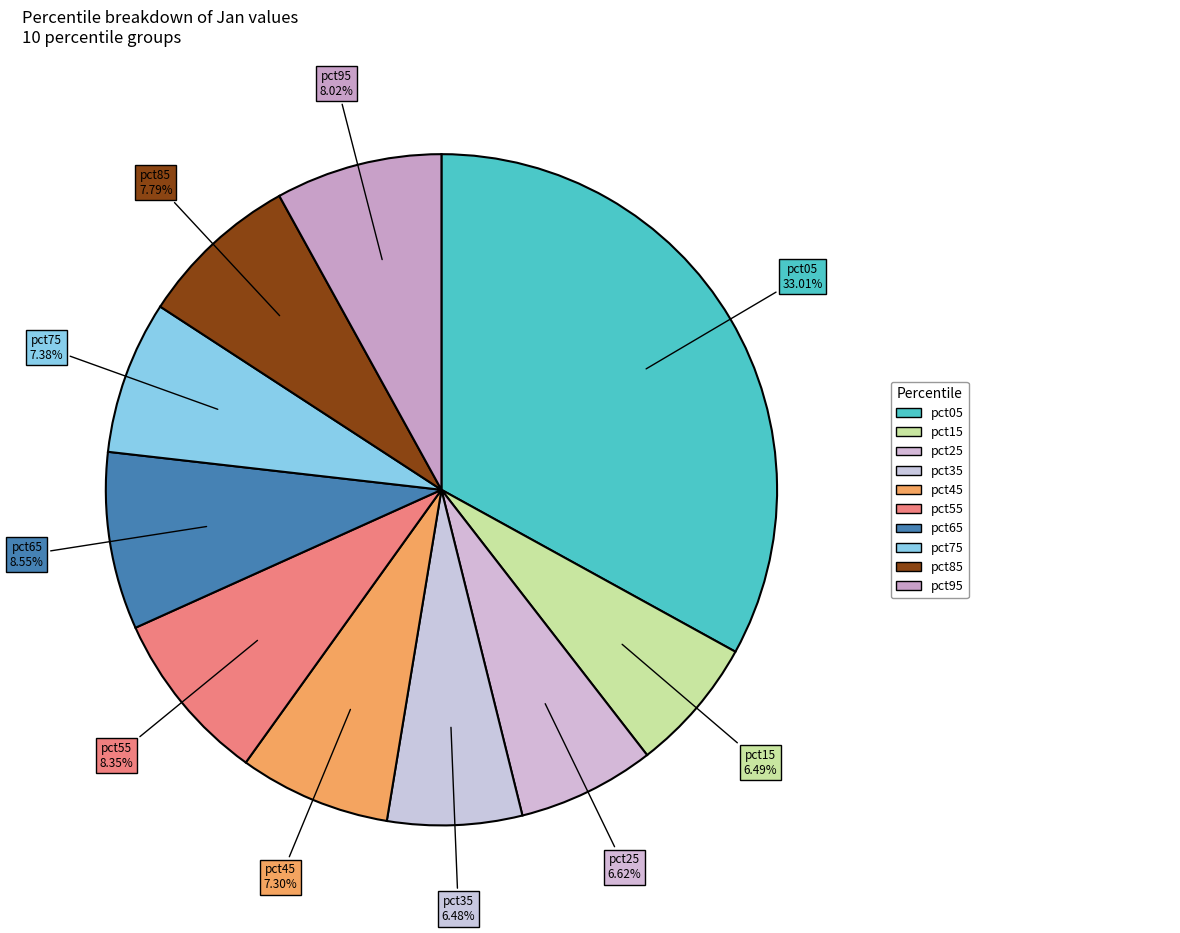

Count the number of slices in the pie.

10